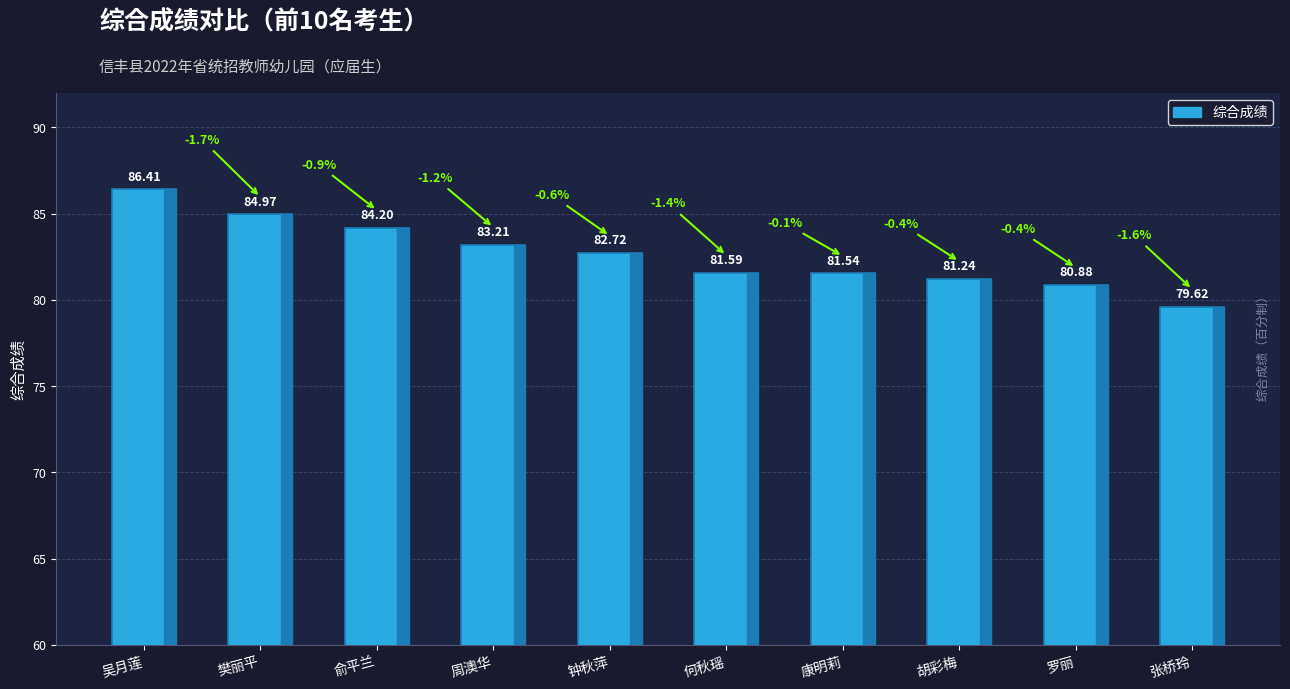

What is the change in value from 何秋瑶 to 罗丽?

-0.7